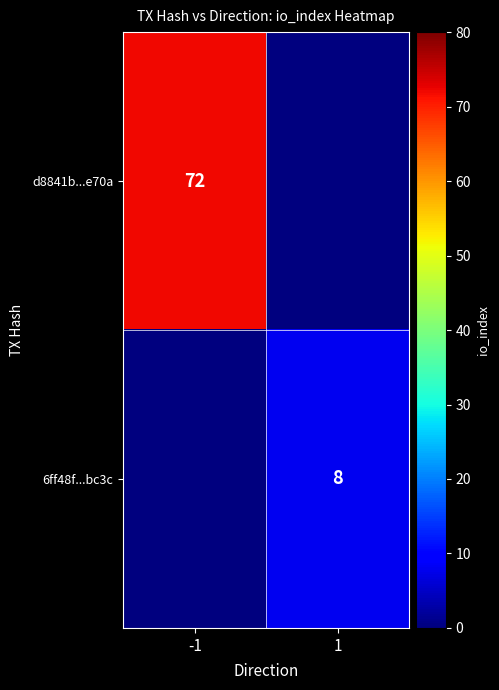

Is it true that 6ff48f...bc3c equals 8 at 1?

True